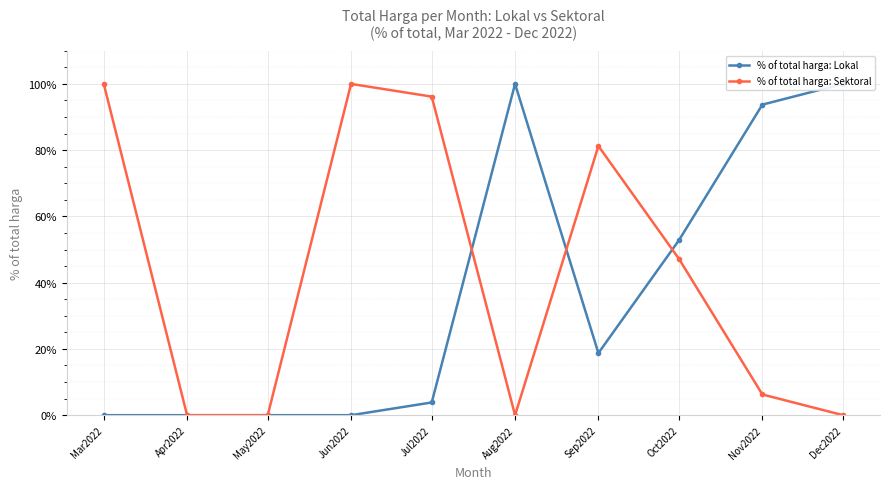

Is it true that % of total harga: Sektoral equals 20.2 at Sep2022?

False